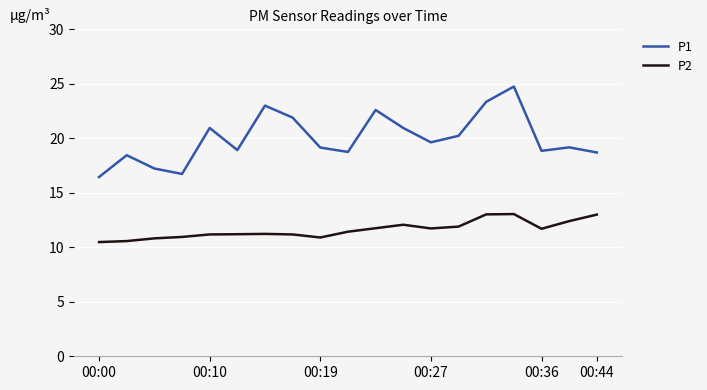

Which series has the largest total across all categories?

P1